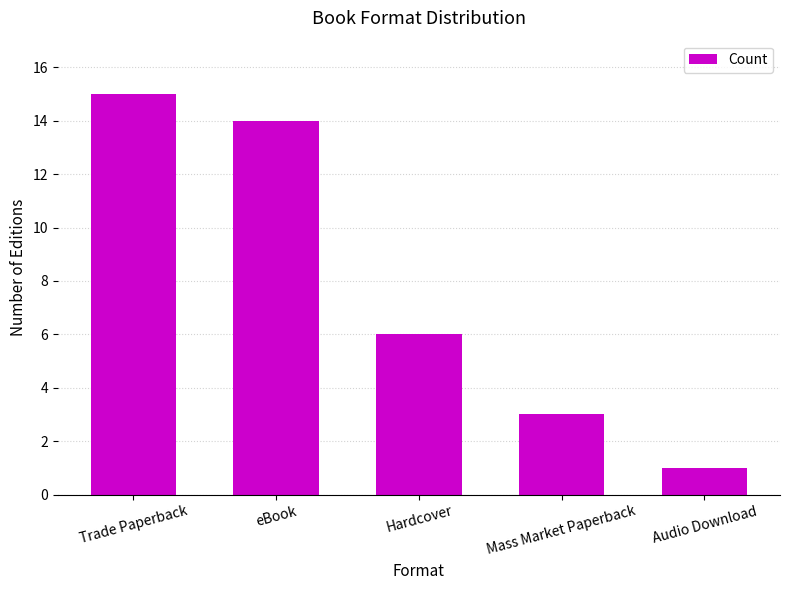

What is the smallest value displayed?

1